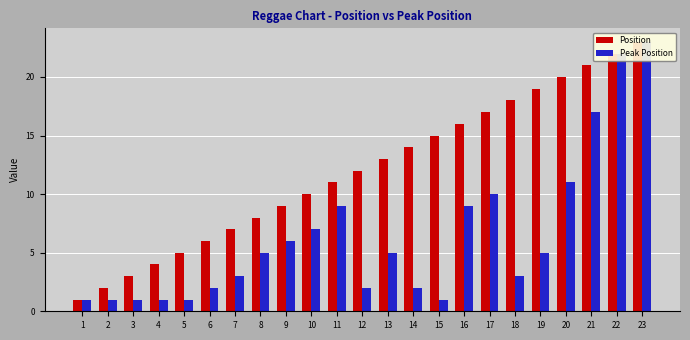

Is it true that Peak Position equals 5 at 18?

False